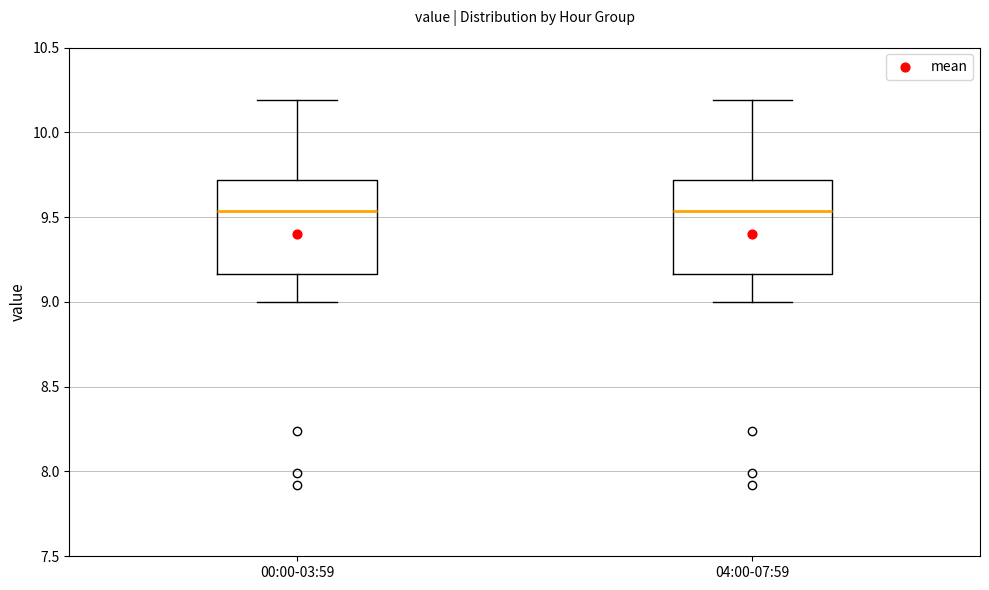

Where is the upper edge of the box for 00:00-03:59 on the y-axis? The values are not printed on the chart, so give them approximately, as read against the axis.

9.70